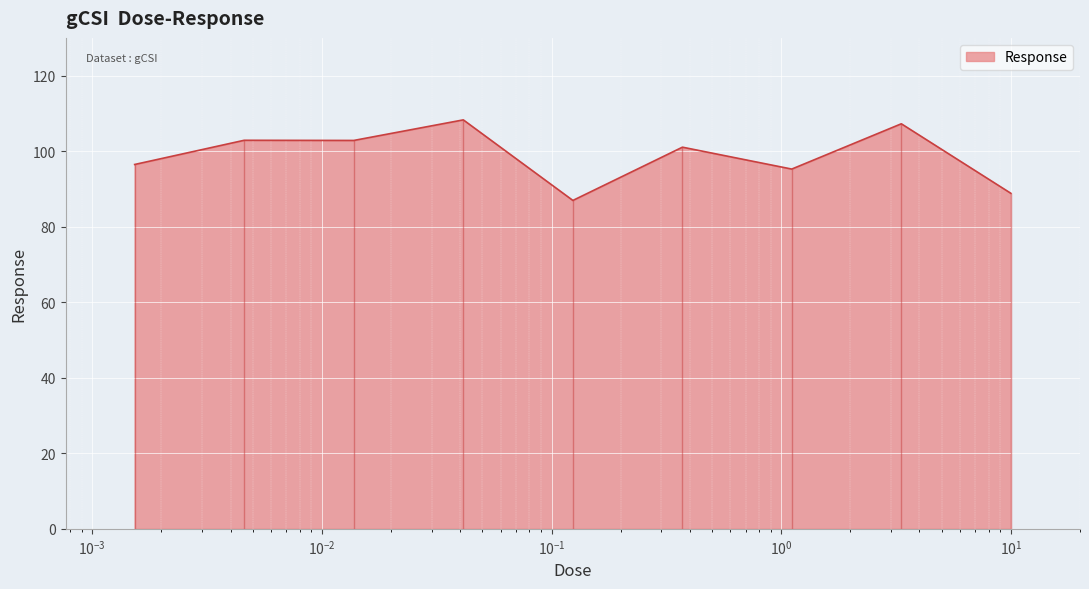

Where is the data nearest to the value 97?

0.001528